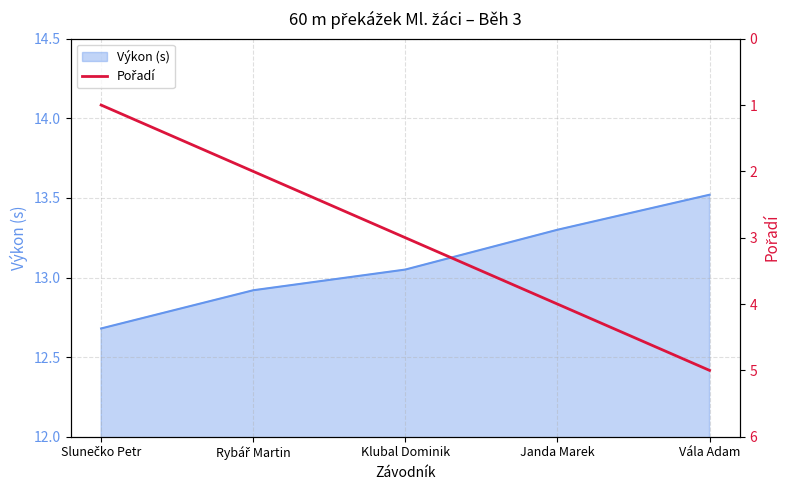

What value does the Výkon (s) series have at Janda Marek?

13.3